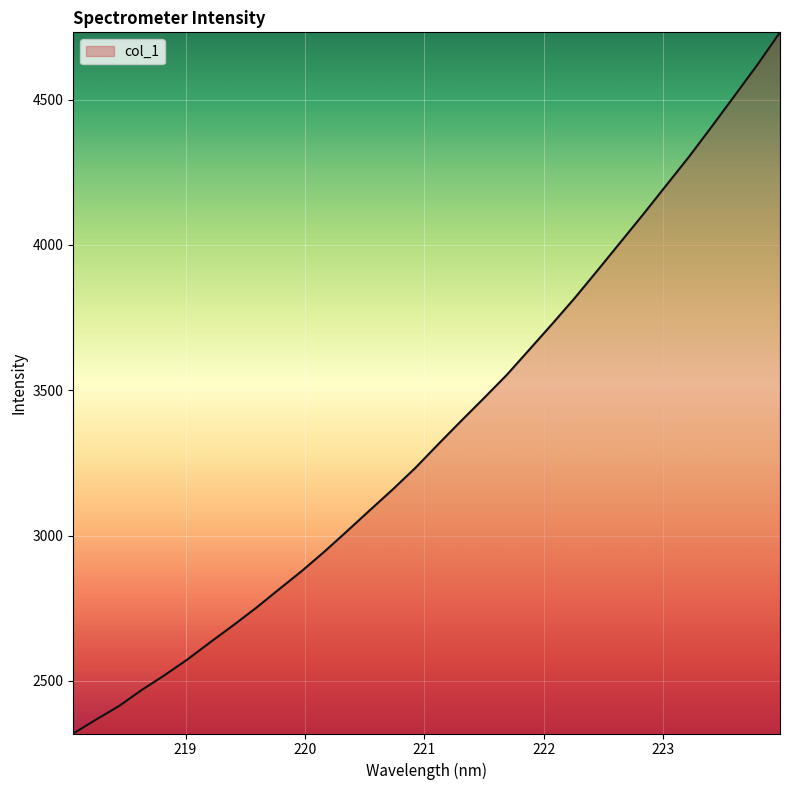

How many lines are shown in the chart?

1